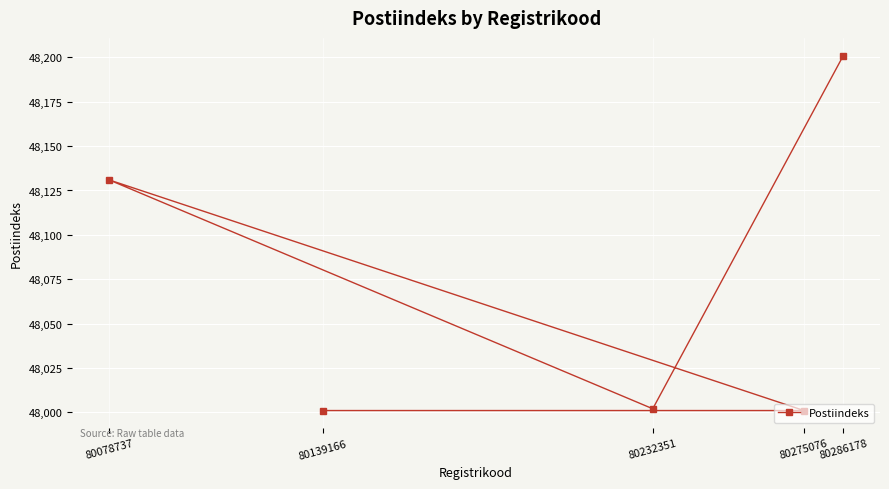

Which label corresponds to the smallest value in the chart?

80139166